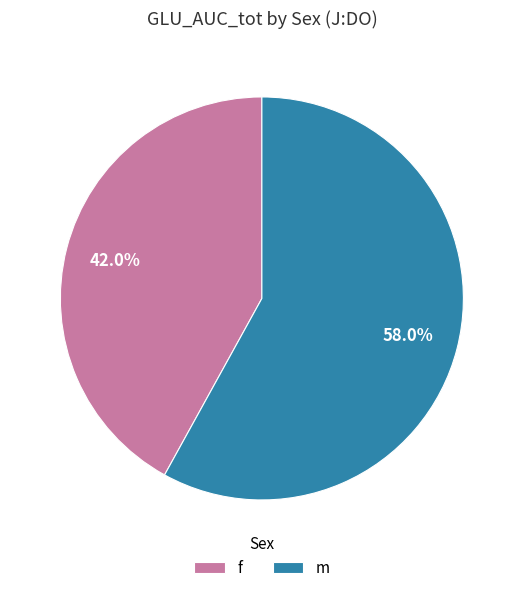

How much of the chart is everything except m?

42.0%